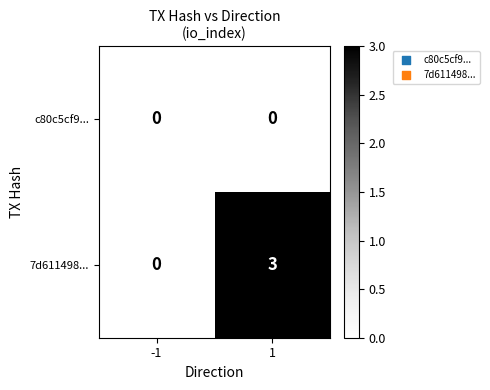

Rank the series by their maximum value, from highest to lowest.

7d611498..., c80c5cf9...